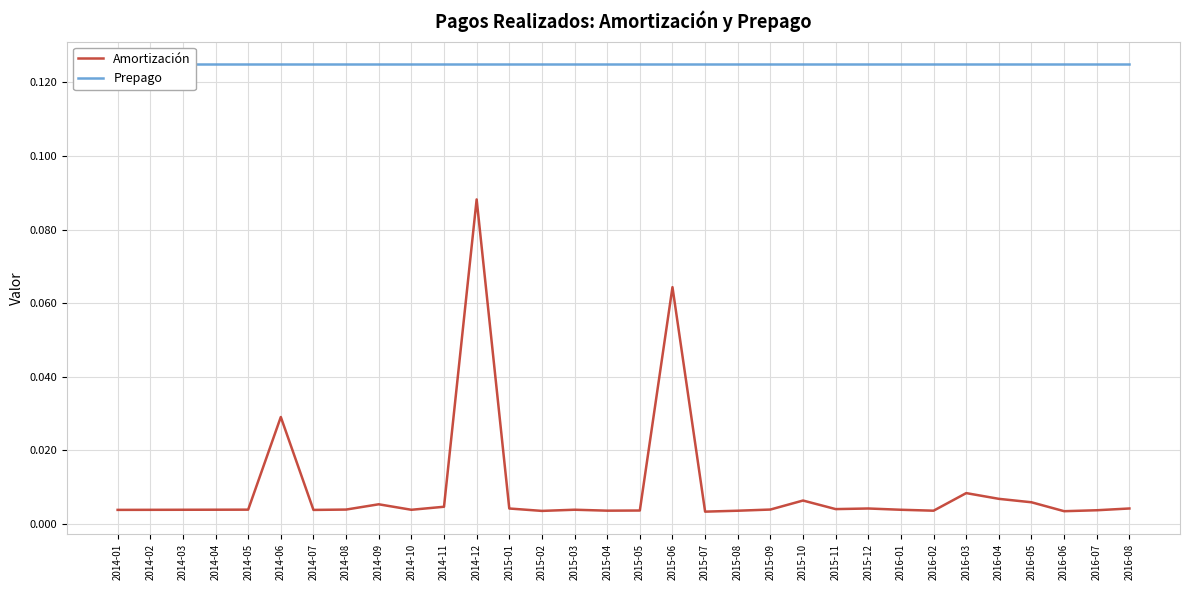

What is the sum of all Amortización values?

0.3